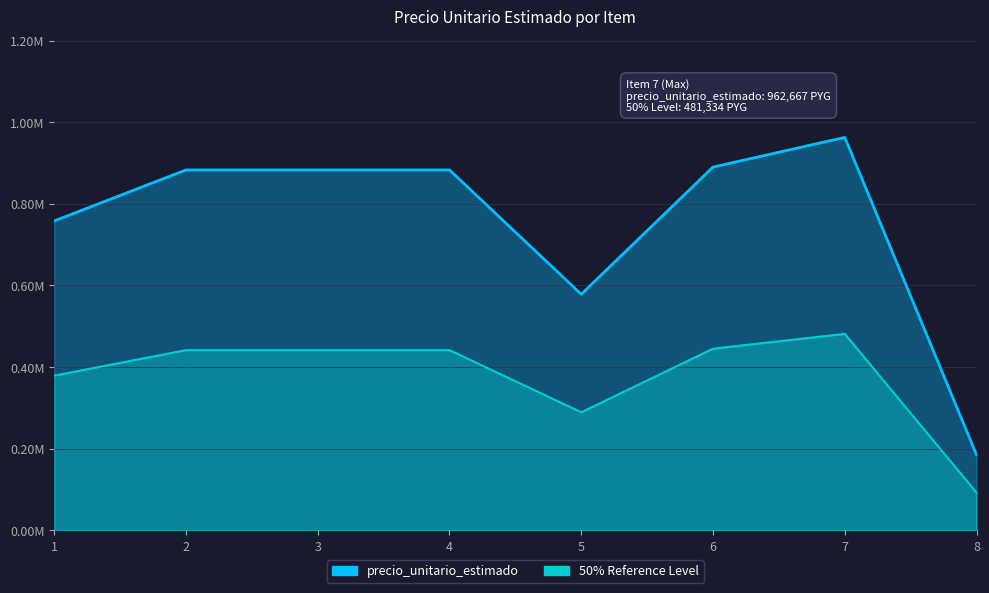

Reading left to right, what are all the values shown in this chart?

758000	883000	883000	883000	578333	890000	962667	185000